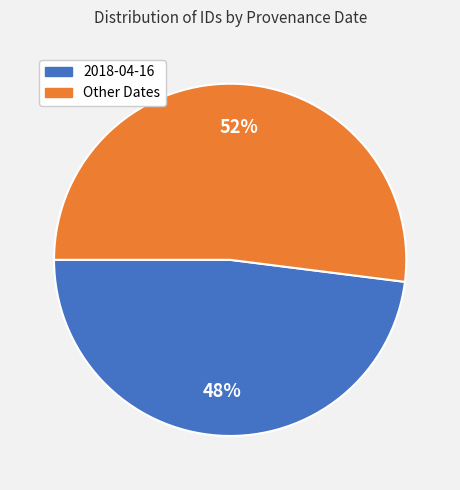

To the nearest percent, what is the average slice percentage?

50%